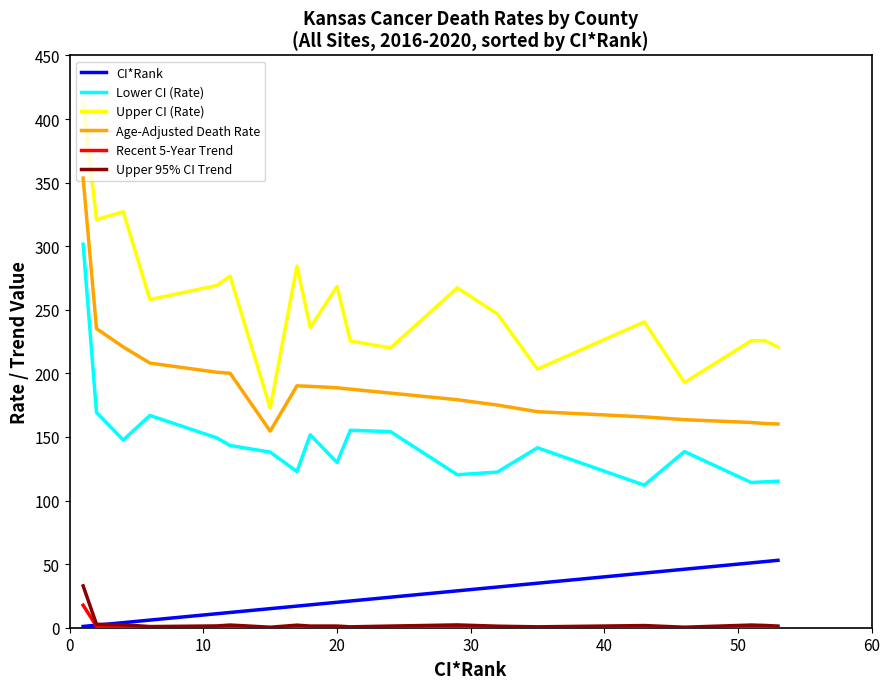

Which series has the largest total across all categories?

Upper CI (Rate)